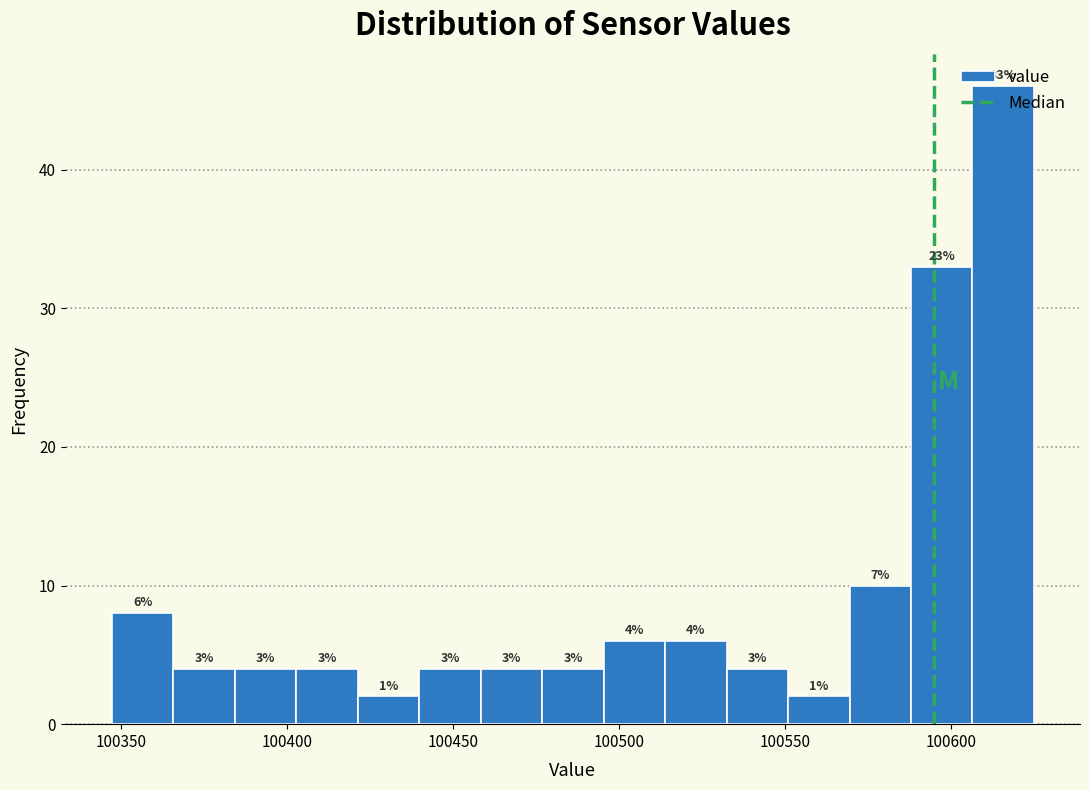

Around what value on the x-axis is the tallest bar? Give the approximate position of its centre, as read against the axis.

100615